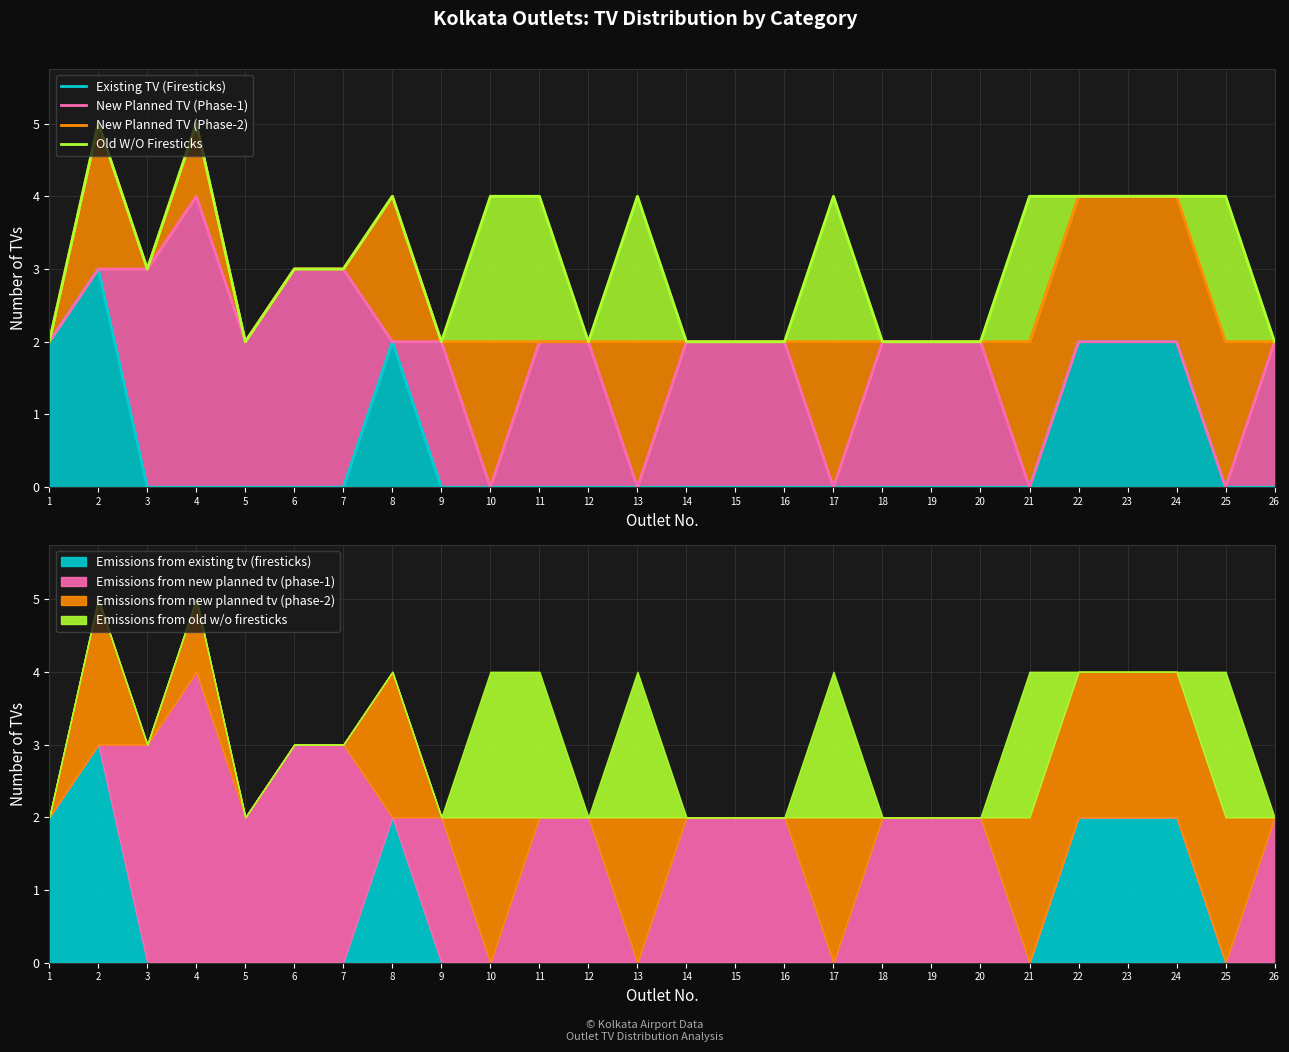

The Old W/O Firesticks series shows 1 at 19. True or false?

False